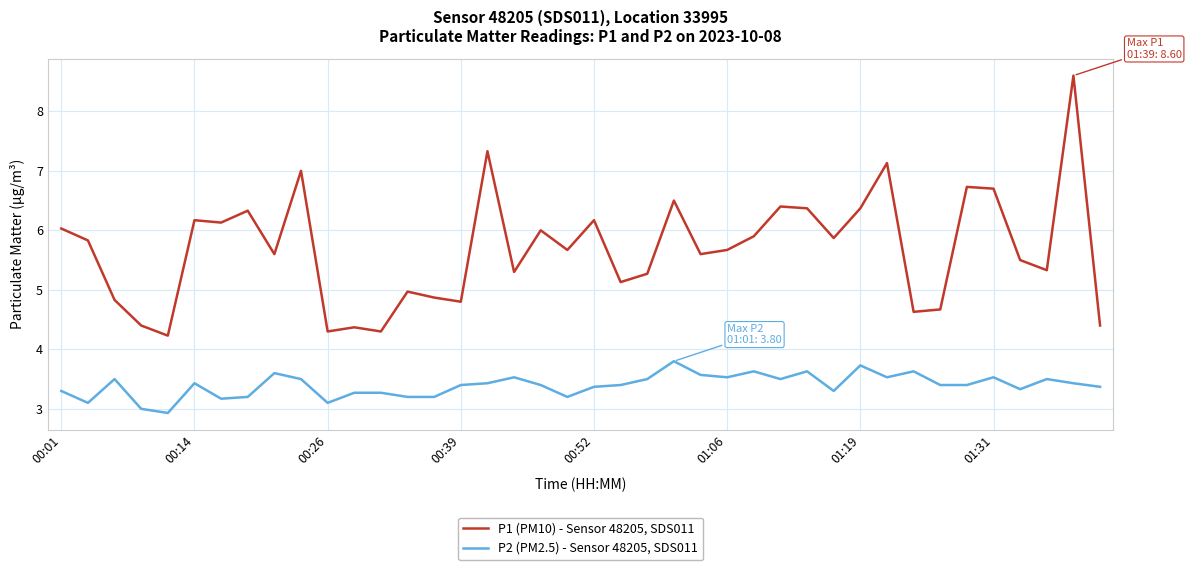

What is the average value of the P2 (PM2.5) - Sensor 48205, SDS011 series?

3.4